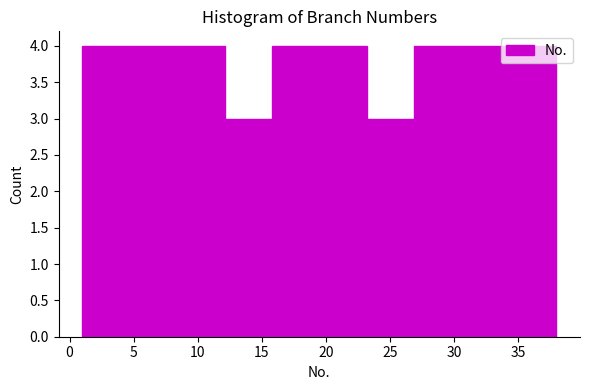

Reading left to right, transcribe this chart: for each bar, give the range it covers on the x-axis and its height. Neither the bar edges nor the heights are printed on the chart, so give them approximately, as read against the axes.

1.0 to 4.7: 4
4.7 to 8.4: 4
8.4 to 12.1: 4
12.1 to 15.8: 3
15.8 to 19.5: 4
19.5 to 23.2: 4
23.2 to 26.9: 3
26.9 to 30.6: 4
30.6 to 34.3: 4
34.3 to 38.0: 4